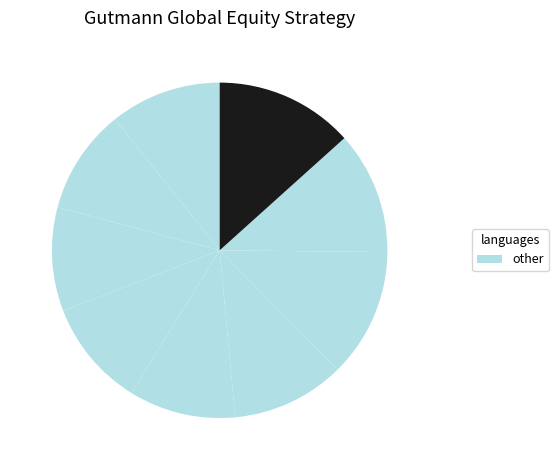

Count the number of slices in the pie.

9